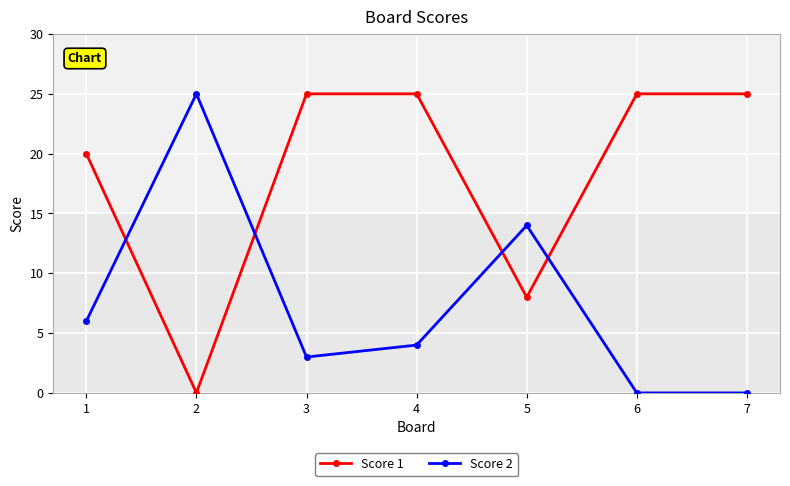

In Score 1, how many points are lower than both neighbors (excluding endpoints)?

2